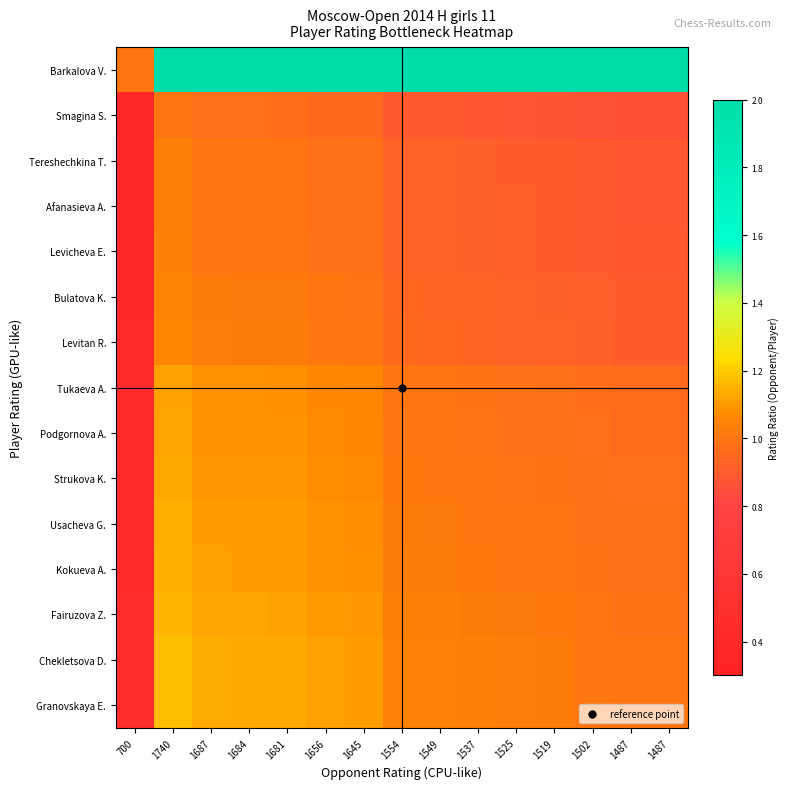

Which has a higher value, 1687 or 1681?

1687